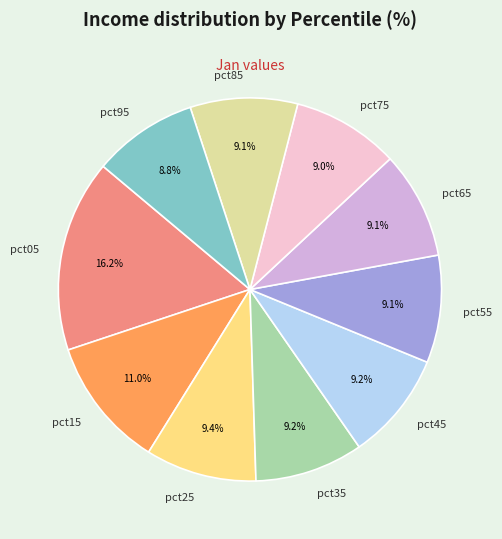

Is it true that pct25 is 9% of the pie?

True